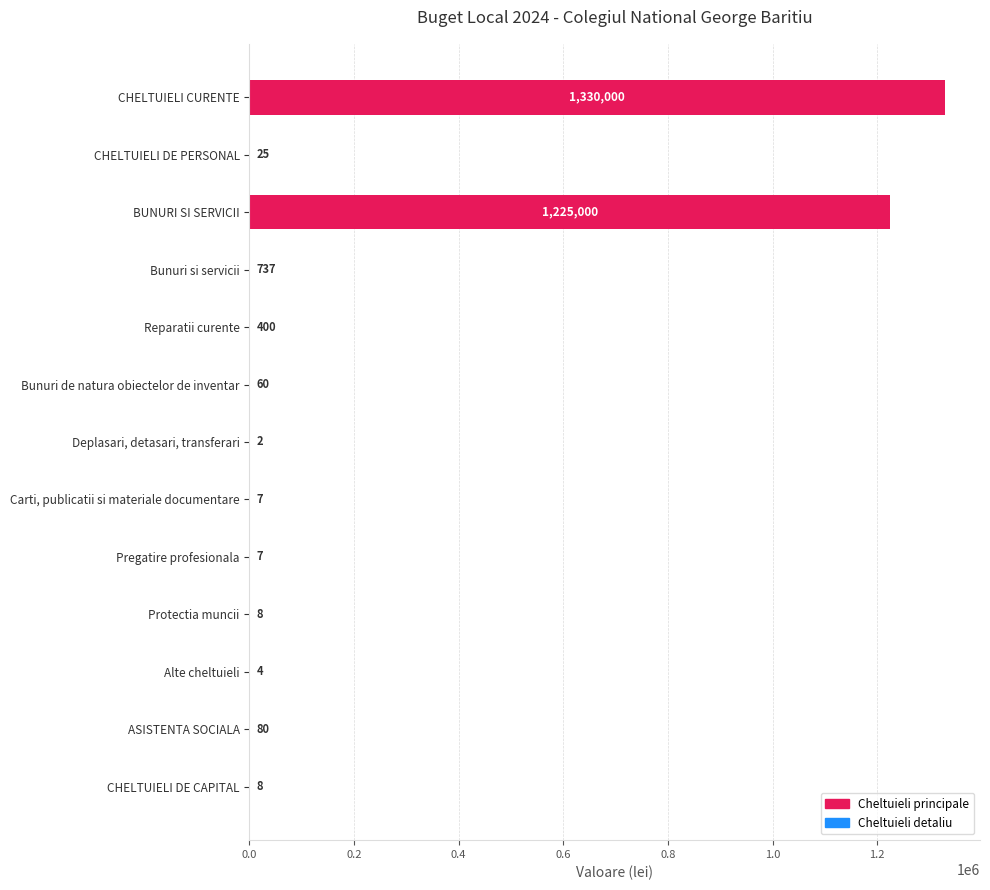

Reading top to bottom, extract all data points from this chart.

CHELTUIELI CURENTE=1330000	CHELTUIELI DE PERSONAL=25	BUNURI SI SERVICII=1225000	Bunuri si servicii=737	Reparatii curente=400	Bunuri de natura obiectelor de inventar=60	Deplasari, detasari, transferari=2	Carti, publicatii si materiale documentare=7	Pregatire profesionala=7	Protectia muncii=8	Alte cheltuieli=4	ASISTENTA SOCIALA=80	CHELTUIELI DE CAPITAL=8